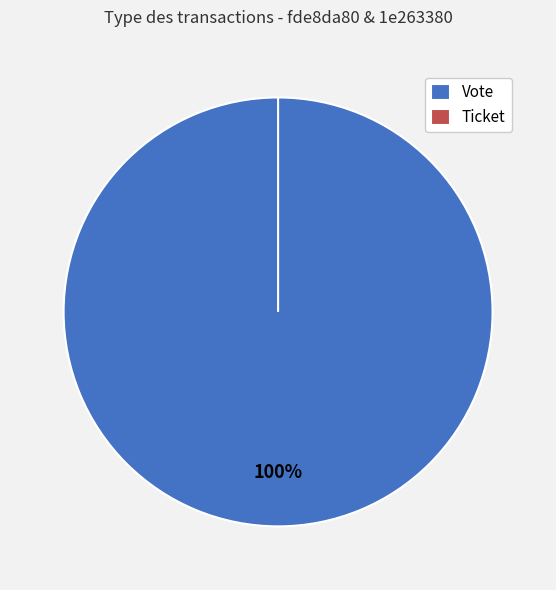

True or false: Vote accounts for 95% of the total.

False